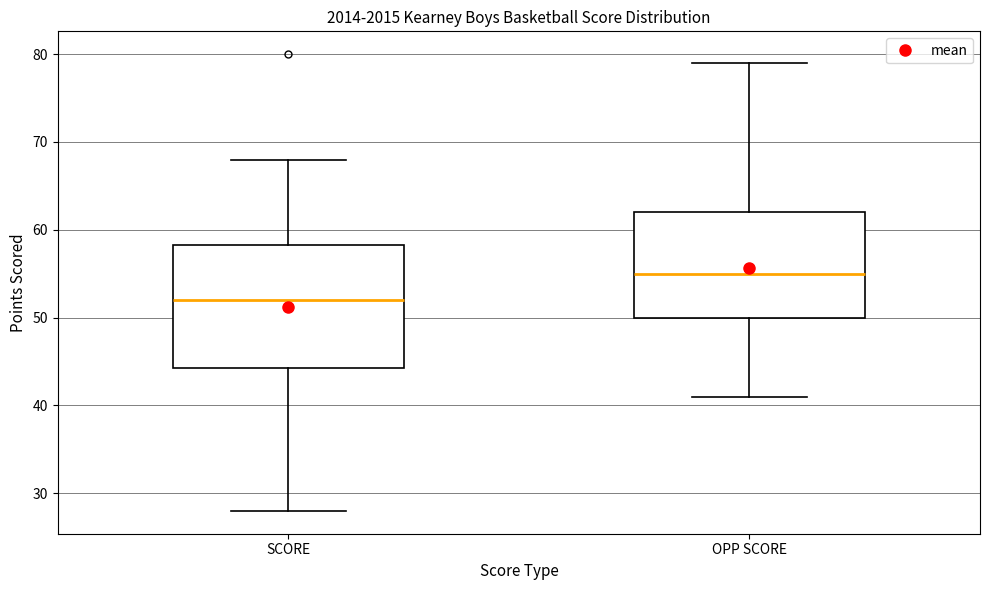

Reading left to right, read every box against the y-axis: the position of its median line, the range the box covers, and the ends of its whiskers. The values are not printed on the chart, so give them approximately, as read against the axis.

SCORE: median 52, box 44 to 58, whiskers 28 to 68
OPP SCORE: median 55, box 50 to 62, whiskers 41 to 79